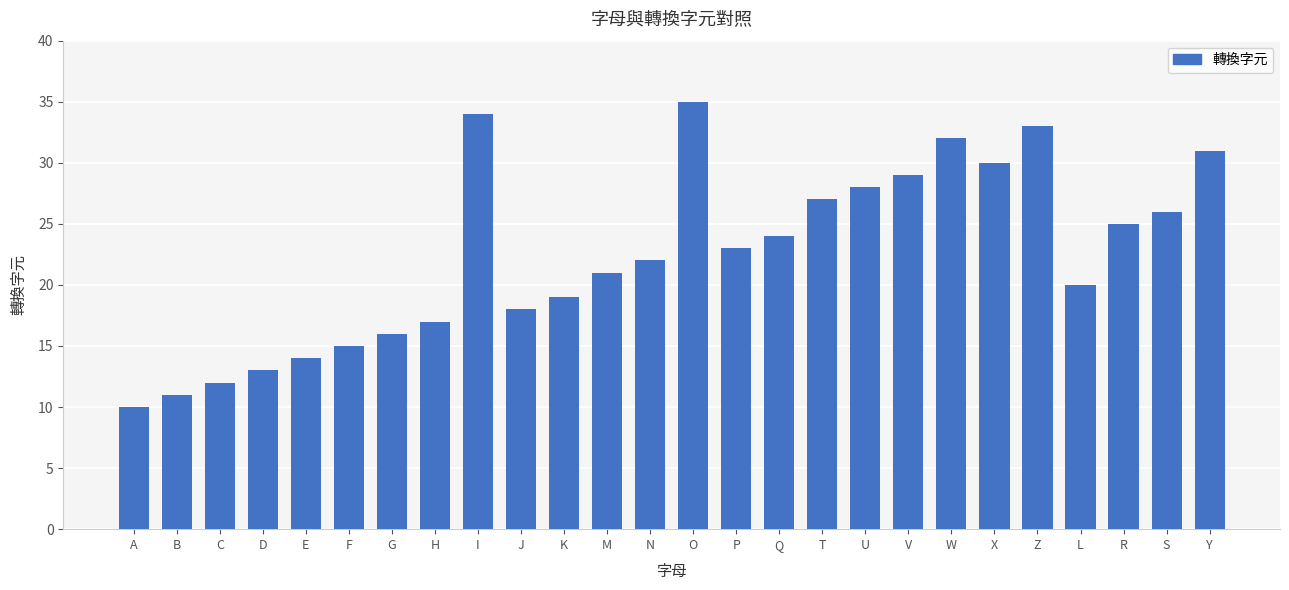

What is the value of the 26th bar from the left?

31